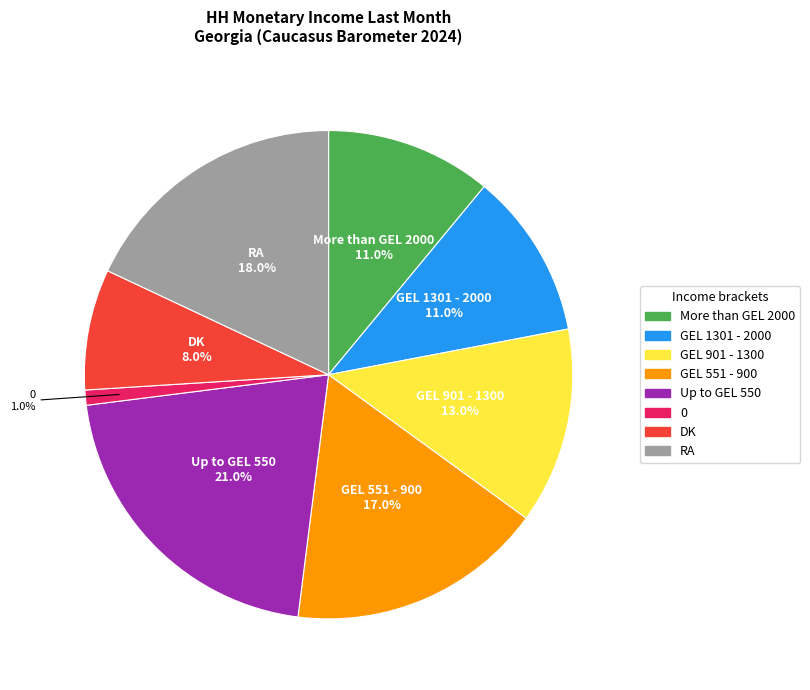

To the nearest percent, what is the average slice percentage?

12%